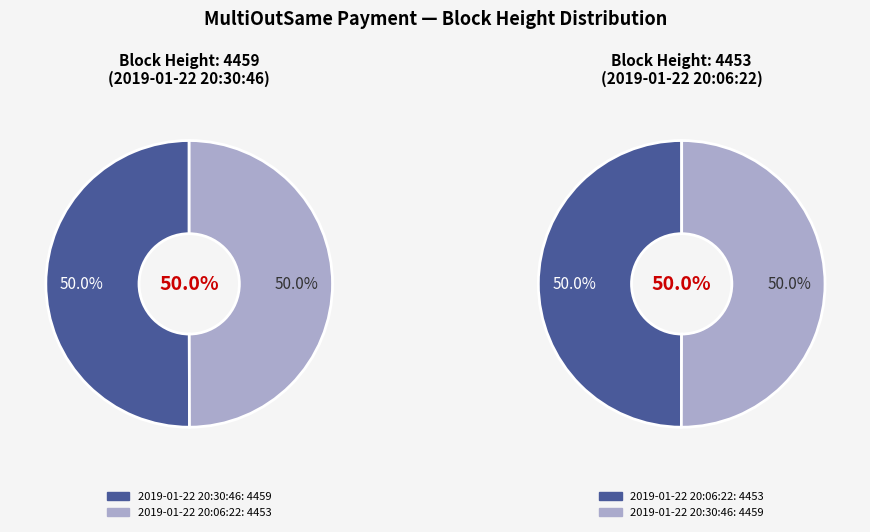

What is the majority slice?

2019-01-22 20:30:46